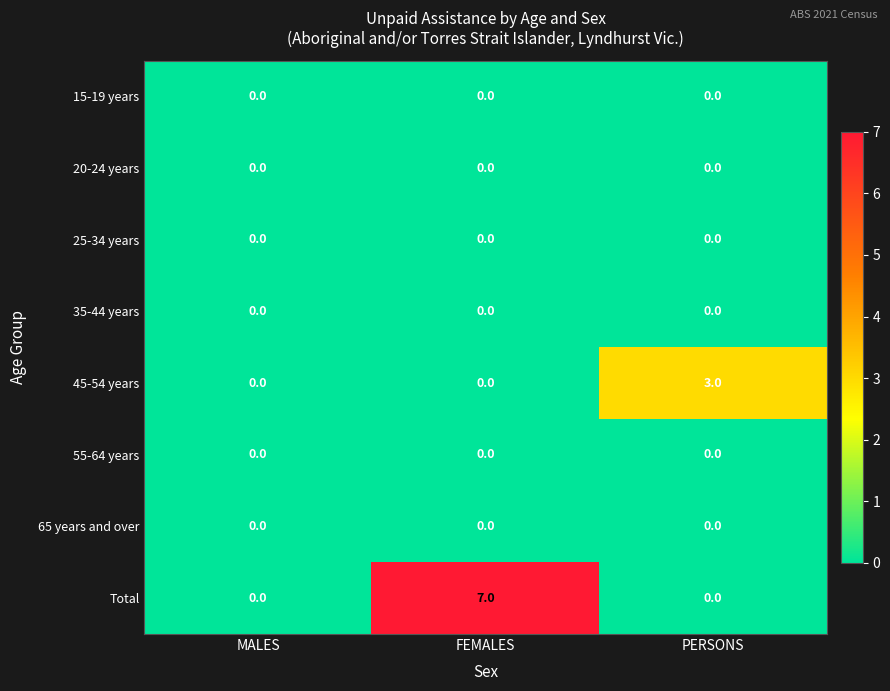

At which category is the sum across all series the highest?

FEMALES